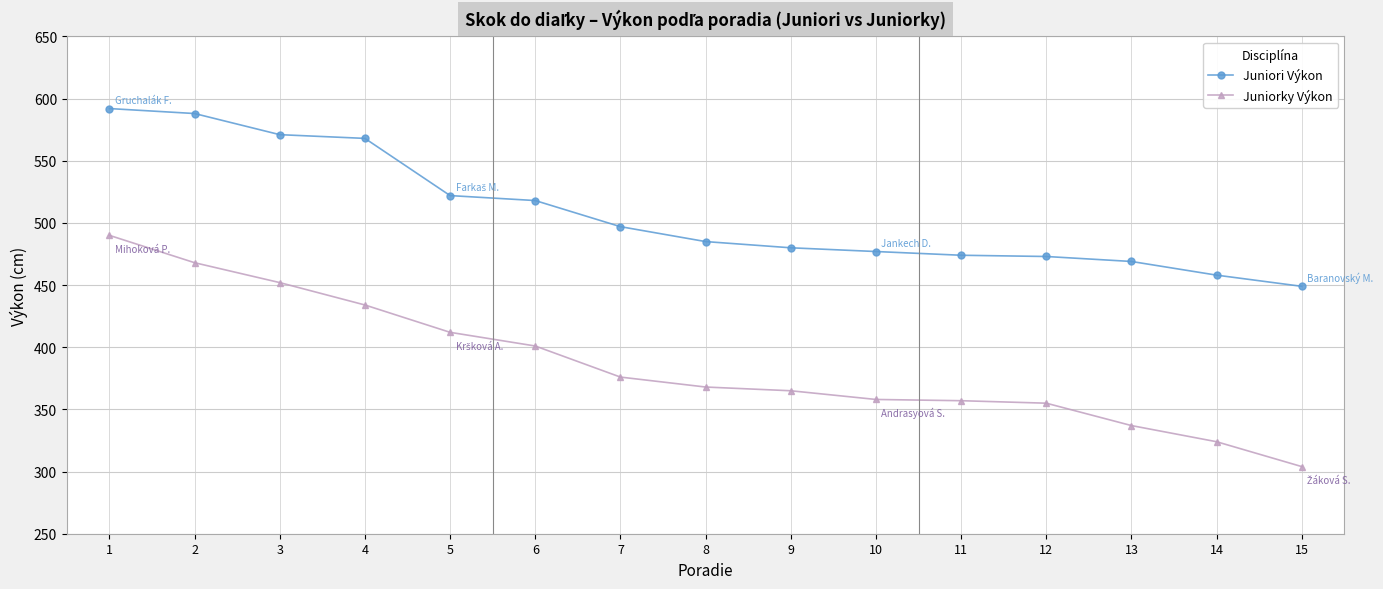

At which category is the sum across all series the highest?

1